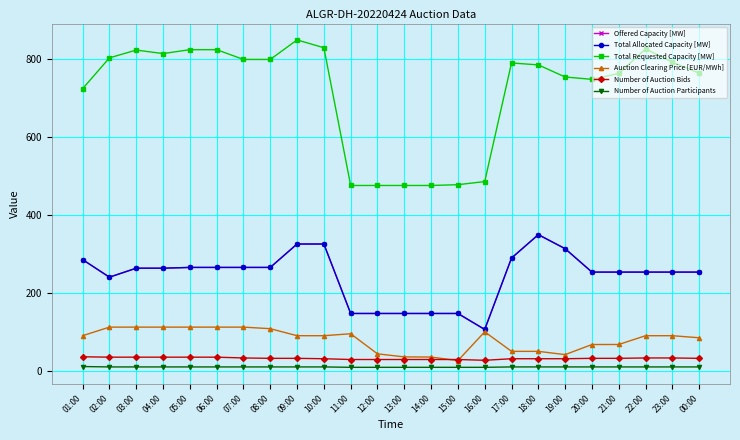

Reading right to left, transcribe all the data shown in this chart.

Offered Capacity [MW]: 253.0	253.0	253.0	253.0	253.0	313.0	349.0	289.0	106.0	147.0	147.0	147.0	147.0	147.0	325.0	325.0	265.0	265.0	265.0	265.0	263.0	263.0	240.0	285.0
Total Allocated Capacity [MW]: 253.0	253.0	253.0	253.0	253.0	313.0	349.0	289.0	106.0	147.0	147.0	147.0	147.0	147.0	325.0	325.0	265.0	265.0	265.0	265.0	263.0	263.0	240.0	285.0
Total Requested Capacity [MW]: 763.0	791.0	825.0	762.0	747.0	753.0	784.0	789.0	485.0	477.0	475.0	475.0	475.0	475.0	828.0	848.0	798.0	798.0	823.0	823.0	813.0	822.0	802.0	723.0
Auction Clearing Price [EUR/MWh]: 84.7	90.0	90.0	67.5	67.4	41.5	49.9	49.9	100.0	26.2	35.3	35.7	43.5	95.0	90.0	90.0	108.0	112.0	112.0	112.0	112.0	112.0	112.0	90.0
Number of Auction Bids: 32.0	33.0	33.0	32.0	32.0	31.0	31.0	31.0	27.0	29.0	29.0	29.0	29.0	29.0	31.0	32.0	32.0	33.0	35.0	35.0	35.0	35.0	35.0	36.0
Number of Auction Participants: 10.0	10.0	10.0	10.0	10.0	10.0	10.0	10.0	9.0	9.0	9.0	9.0	9.0	9.0	10.0	10.0	10.0	10.0	10.0	10.0	10.0	10.0	10.0	11.0